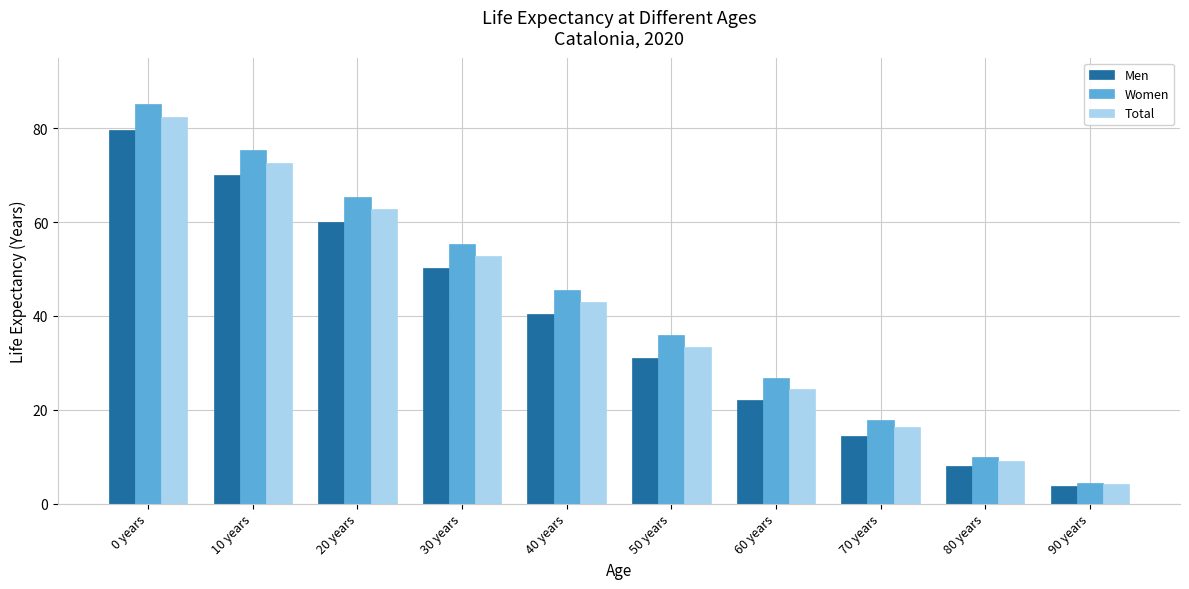

Which label corresponds to the smallest value in the chart?

90 years